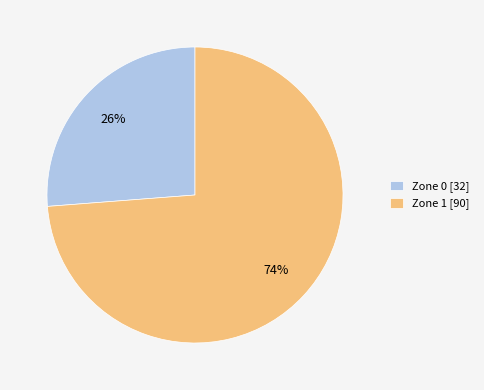

True or false: Zone 1 accounts for 74% of the total.

True